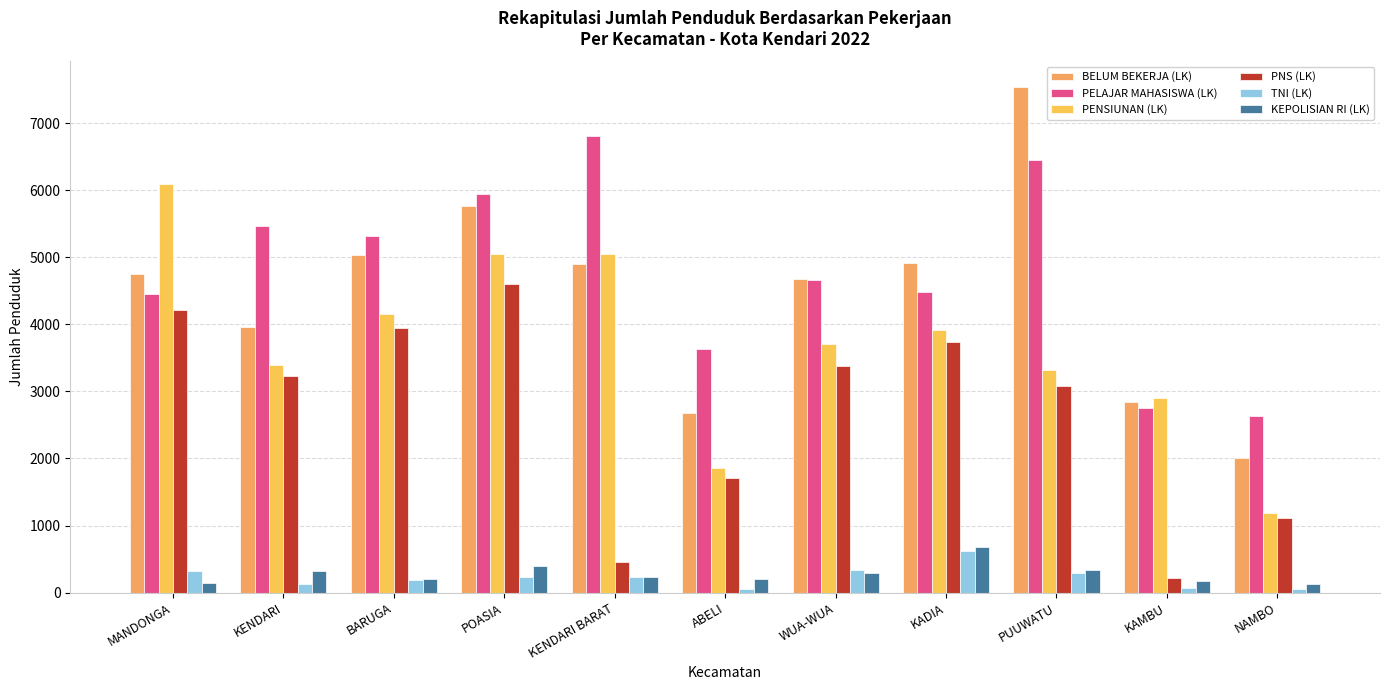

Rank the series by their maximum value, from highest to lowest.

BELUM BEKERJA (LK), PELAJAR MAHASISWA (LK), PENSIUNAN (LK), PNS (LK), KEPOLISIAN RI (LK), TNI (LK)